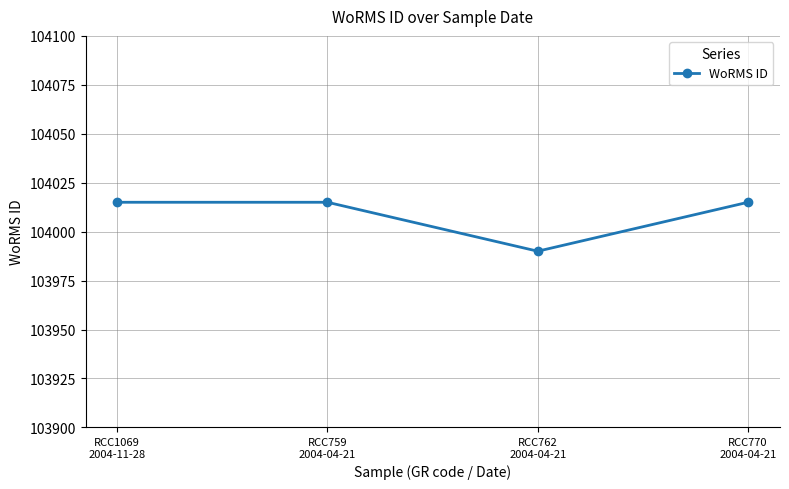

What is the minimum value shown in the chart?

103990